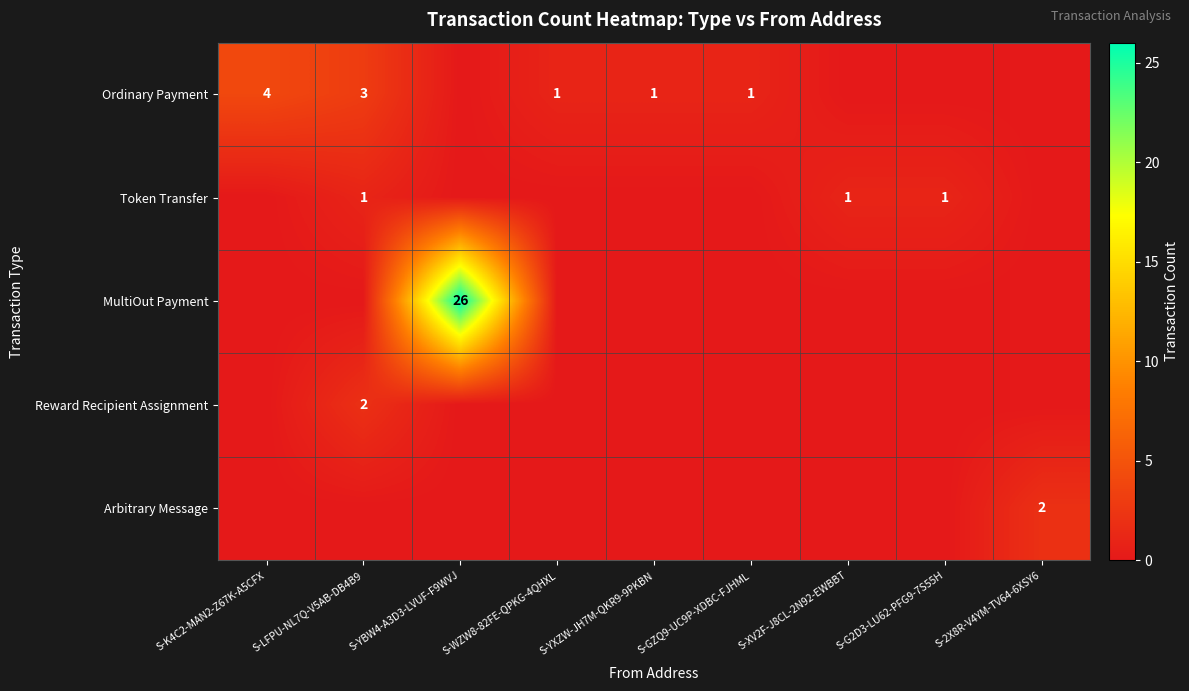

The Reward Recipient Assignment series shows 2 at S-LFPU-NL7Q-V5AB-DB4B9. True or false?

True